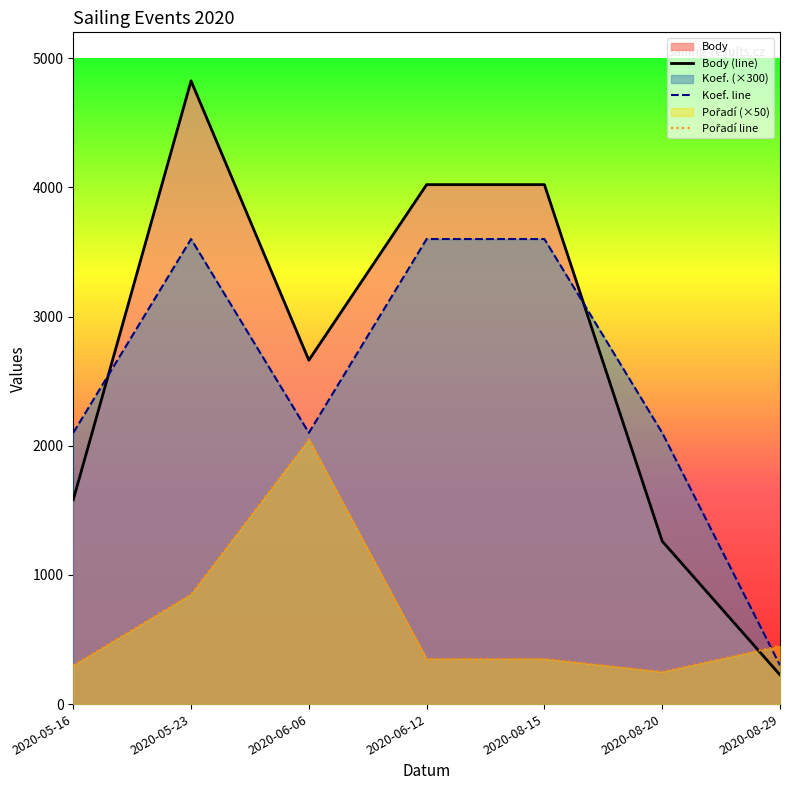

Where is Pořadí nearest to the value 1150?

2020-05-23